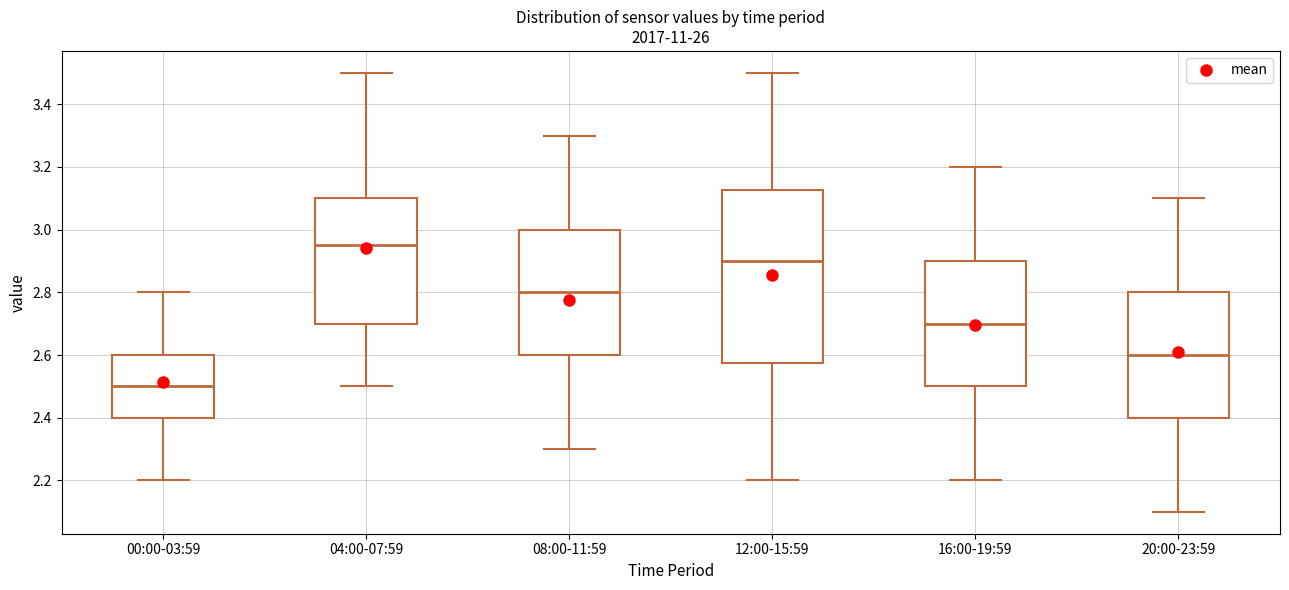

Where does the upper whisker of the box for 08:00-11:59 end on the y-axis? The values are not printed on the chart, so give them approximately, as read against the axis.

3.30